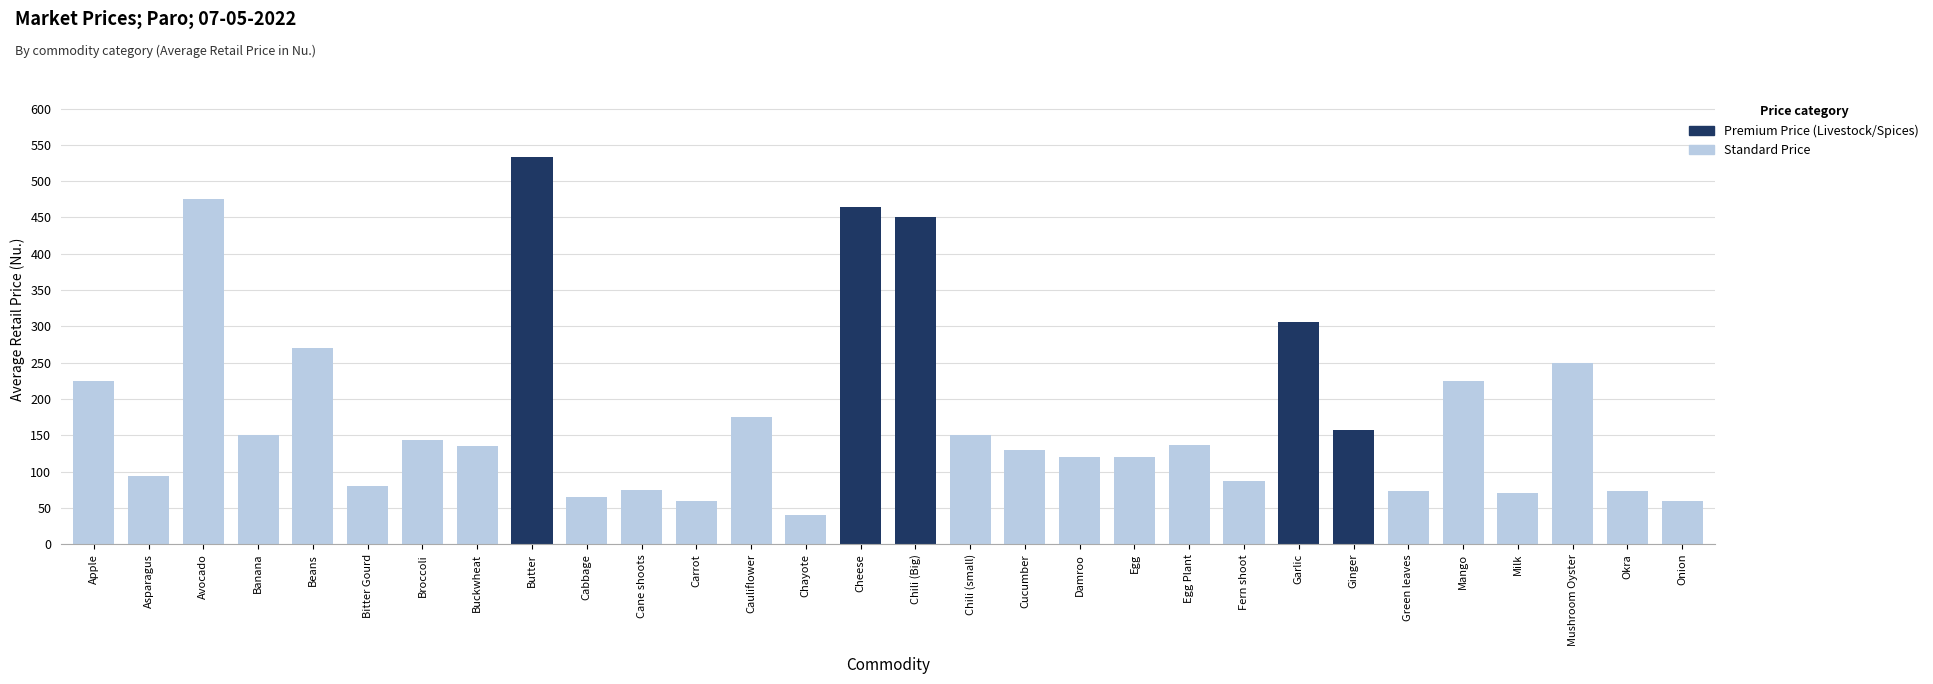

The value of Standard Price at Avocado is 142.7. True or false?

False